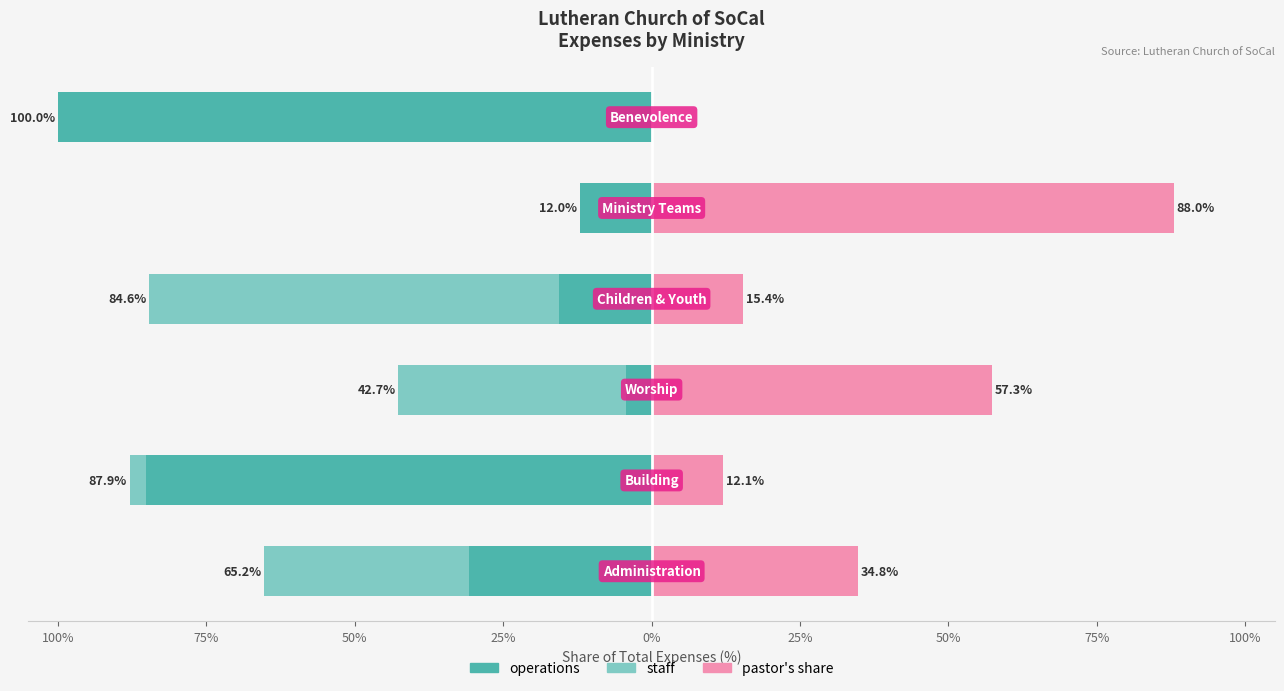

Which has a higher value, 0% or 50%?

50%